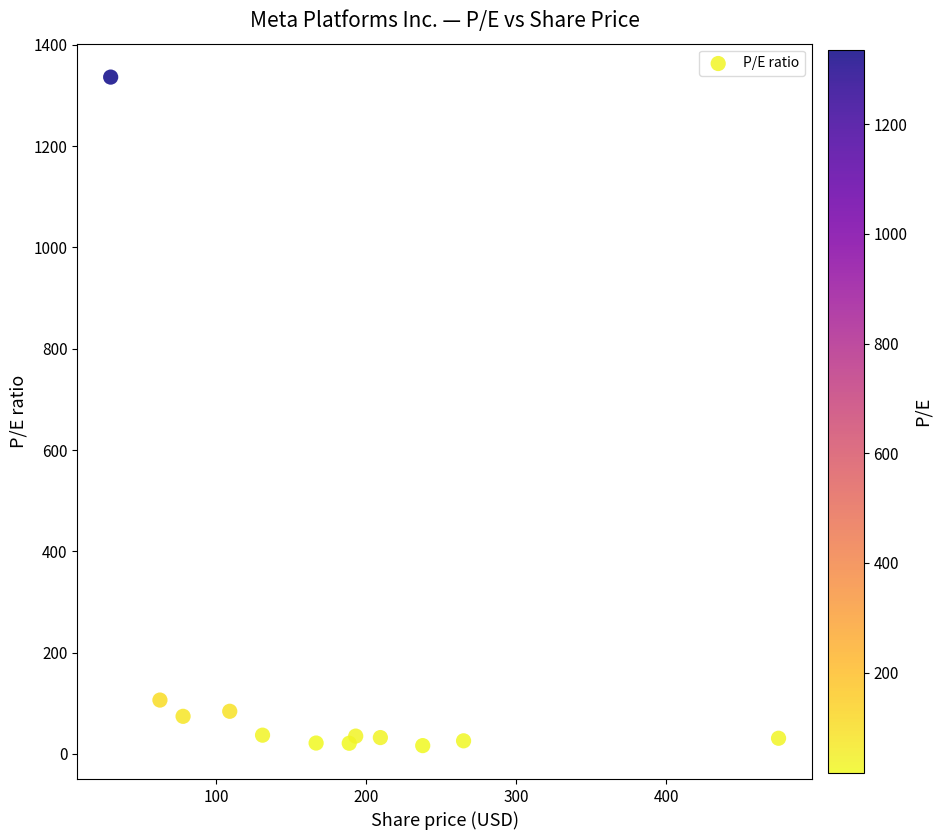

What Y value in the scatter plot is closest to 676?

106.4